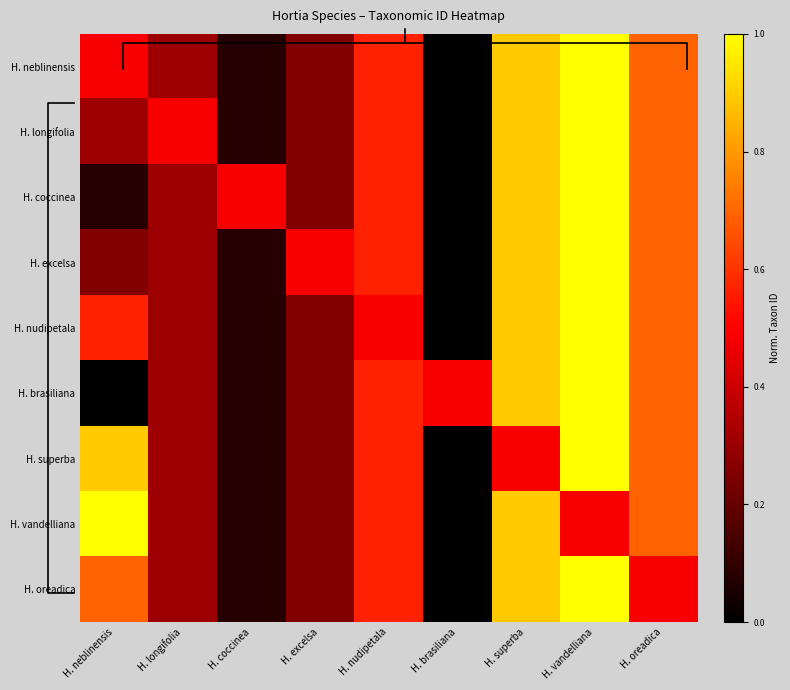

List the series in order of their peak value, highest first.

H. neblinensis, H. longifolia, H. coccinea, H. excelsa, H. nudipetala, H. brasiliana, H. superba, H. vandelliana, H. oreadica